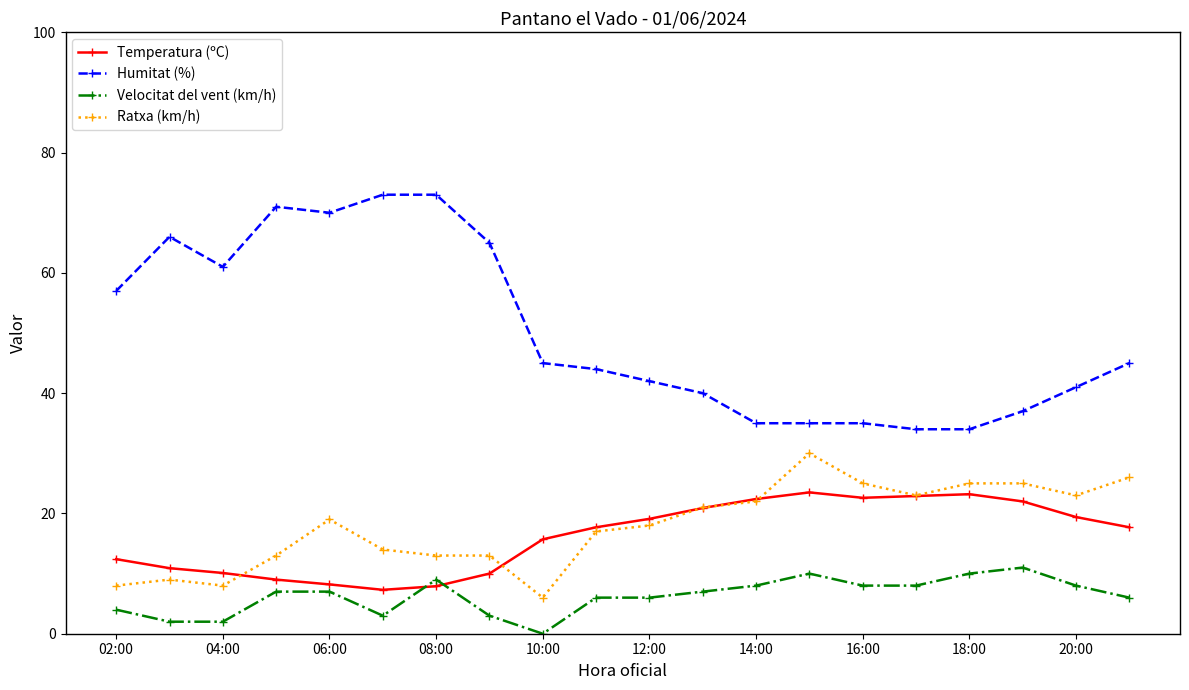

How many data points in Humitat (%) are less than 45?

10